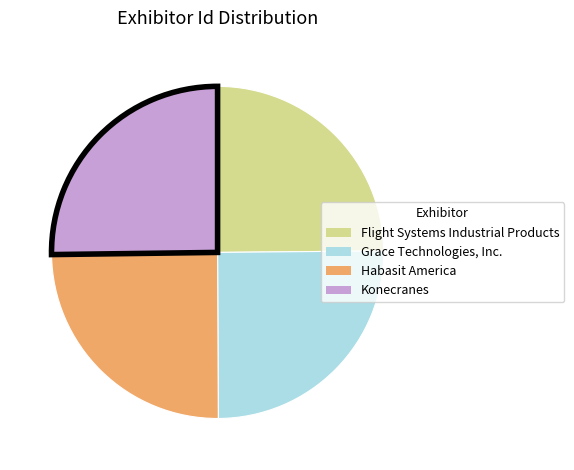

How many segments does this pie chart have?

4